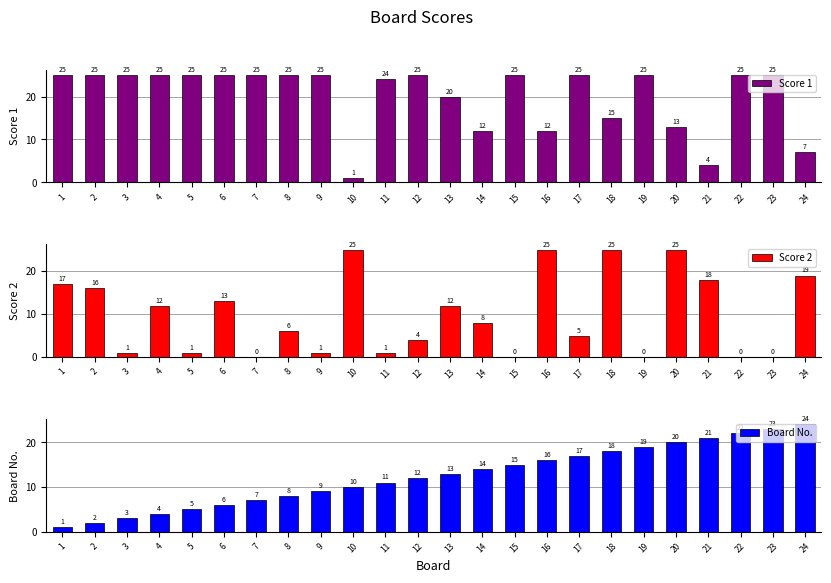

Between 6 and 19, which is larger?

6